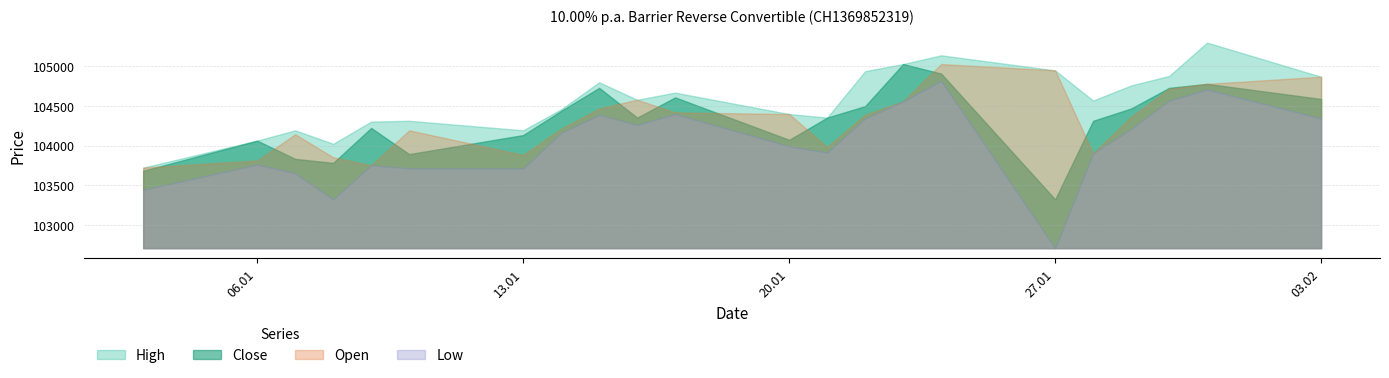

The value of Open at 09.01.2025 is 142124. True or false?

False